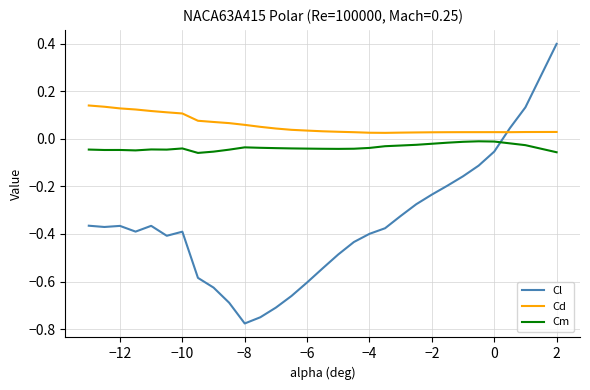

After their last crossing, which series has the higher values: Cm or Cl?

Cl